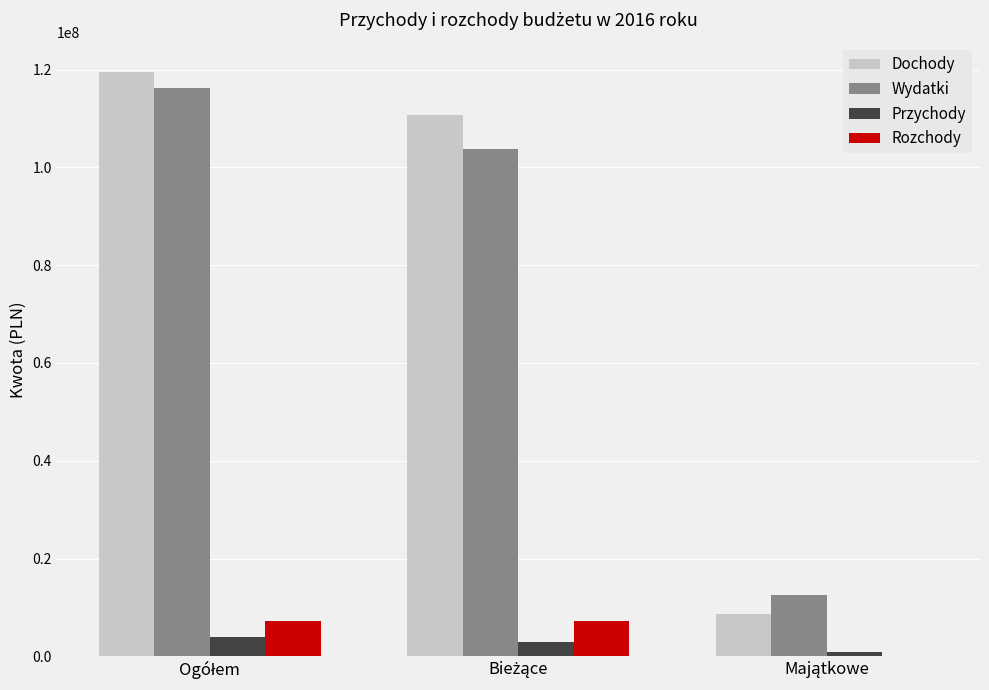

What is the greatest value displayed?

119554663